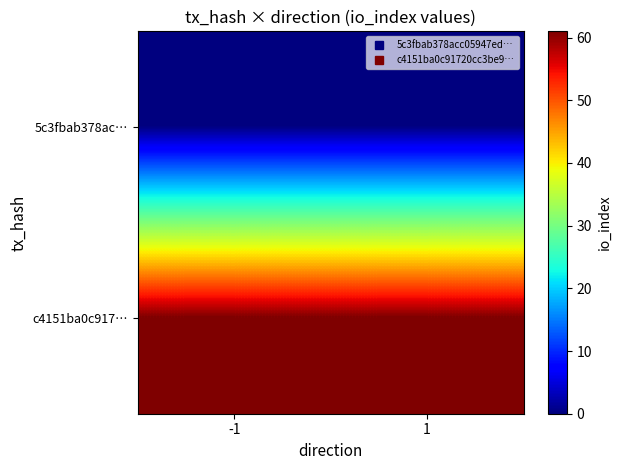

Reading right to left, list all the values displayed in this chart.

5c3fbab378ac…: 1=0	-1=0
c4151ba0c917…: 1=61	-1=61